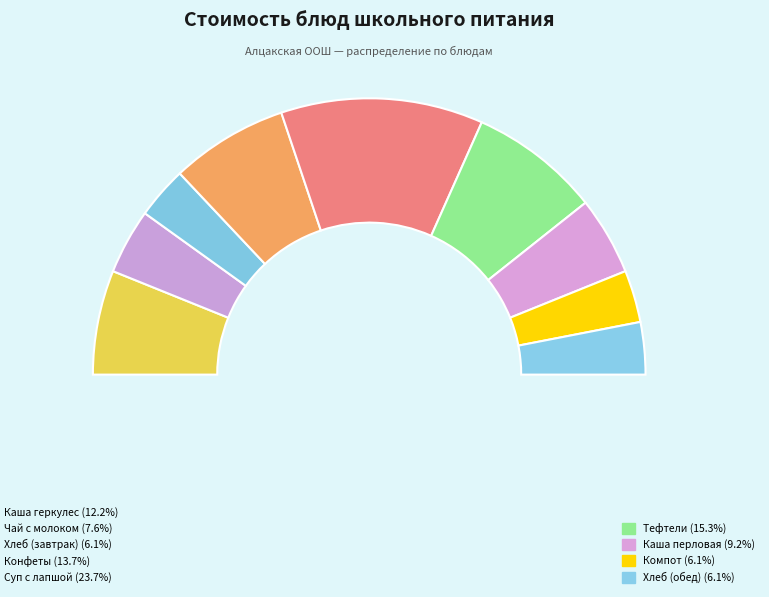

What is the smallest slice in the pie chart?

Хлеб (завтрак)